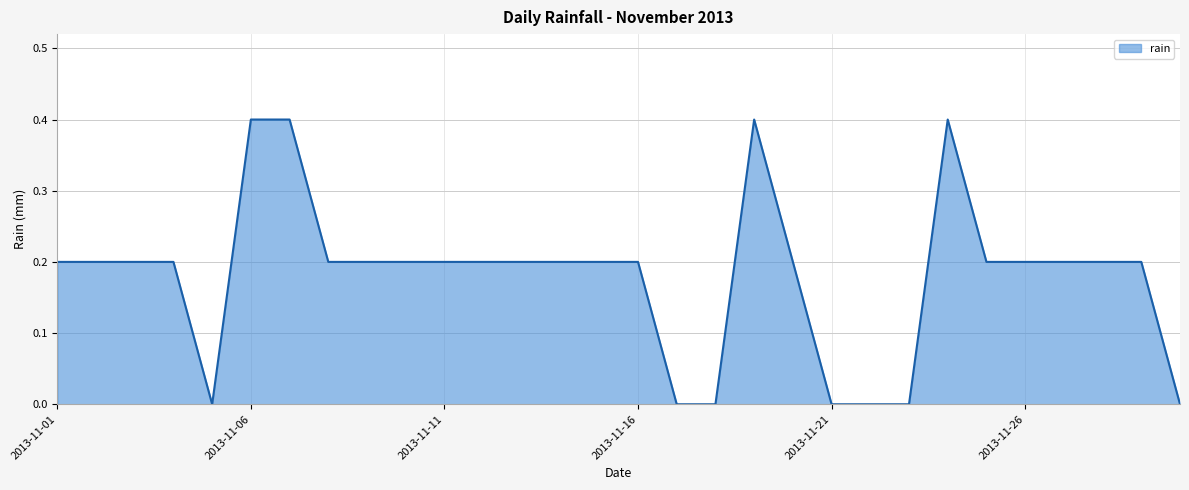

What is the difference between the maximum and minimum values?

0.4